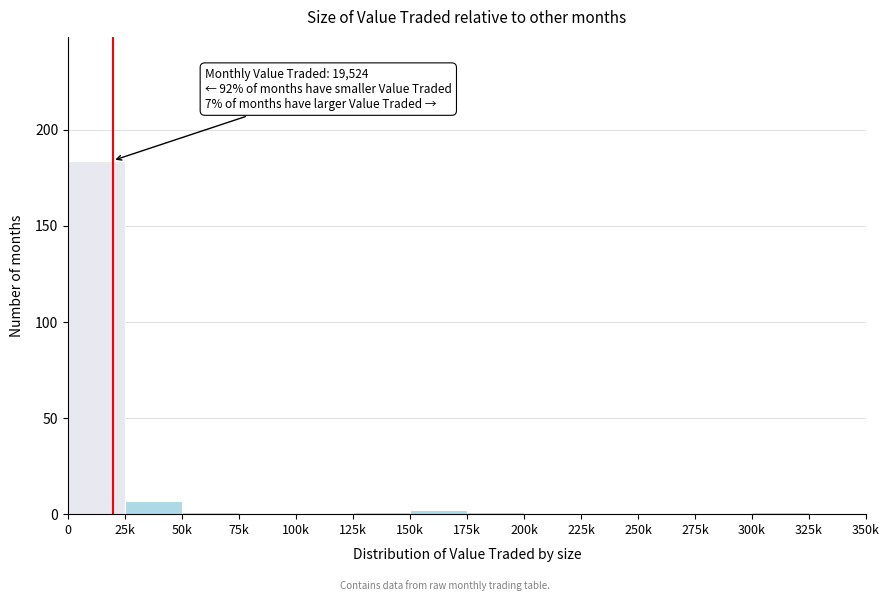

Reading left to right, list all the values displayed in this chart.

0=184	25k=7	50k=1	75k=0	100k=0	125k=1	150k=2	175k=1	200k=0	225k=0	250k=0	275k=0	300k=1	325k=0